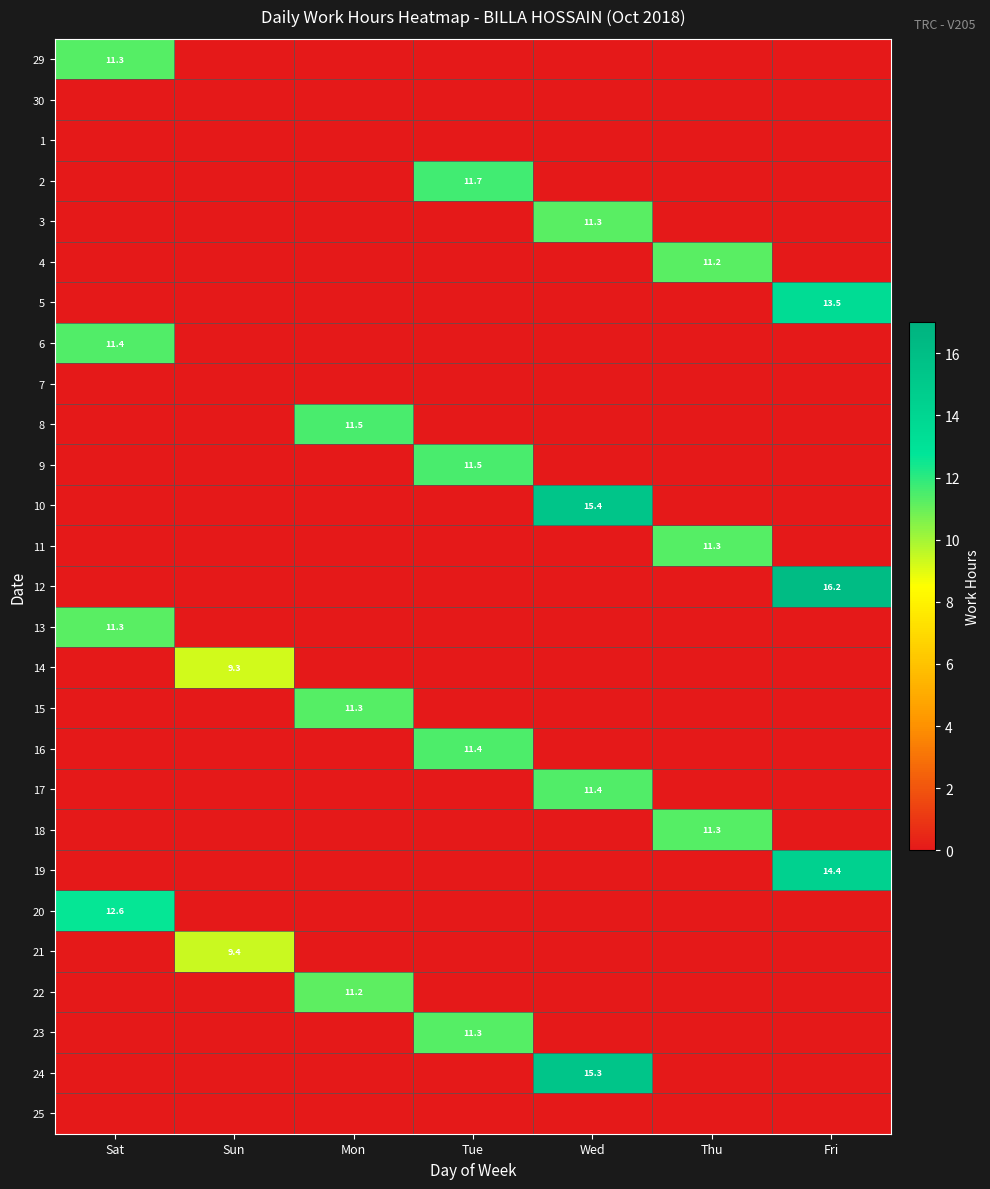

How many categories are shown in the chart?

7